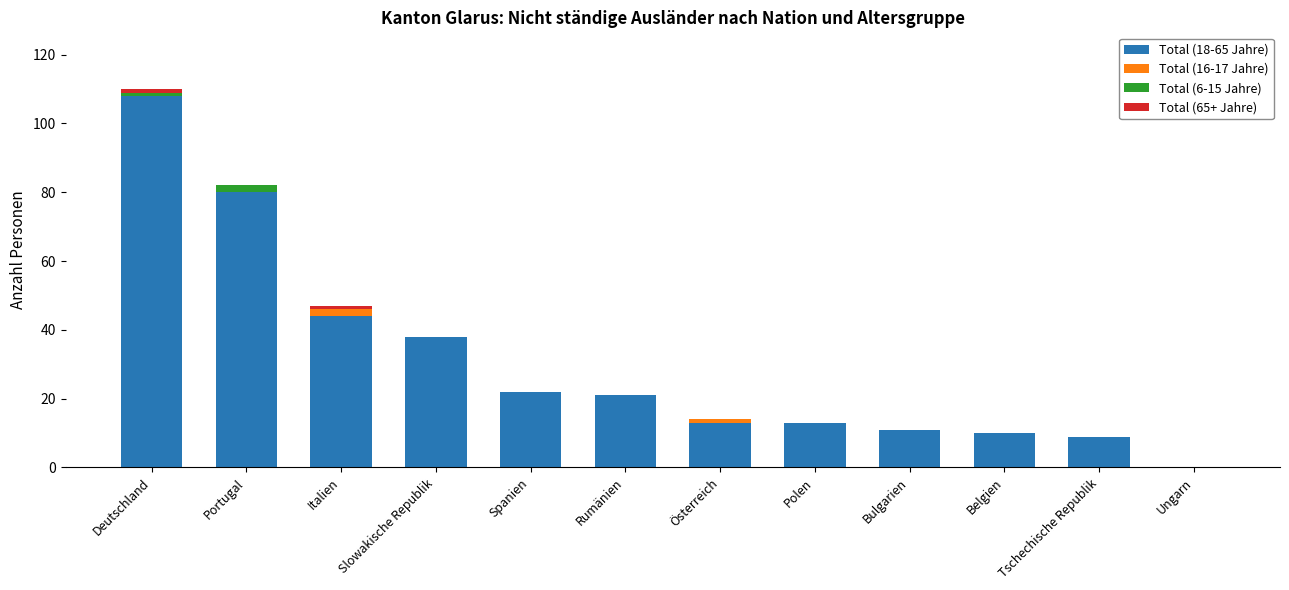

What is the total value across all series at Rumänien?

21